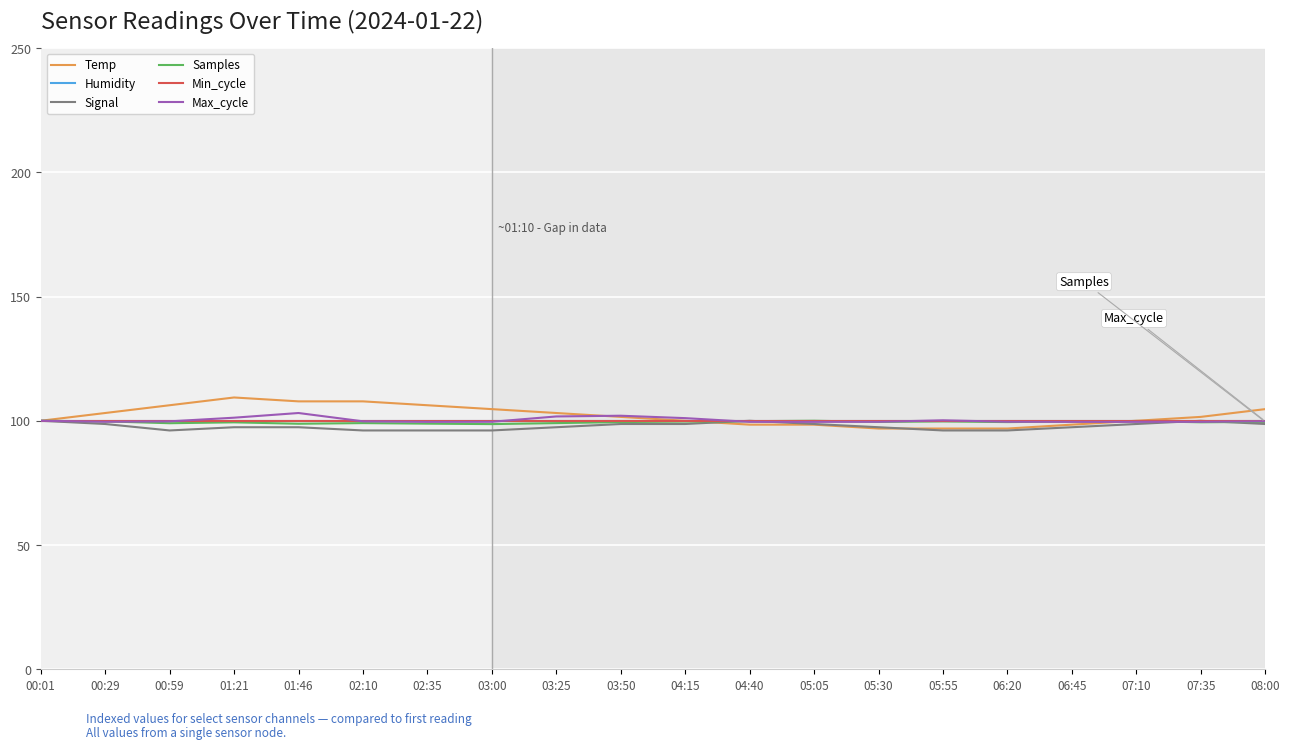

True or false: Temp and Samples cross at least once.

True